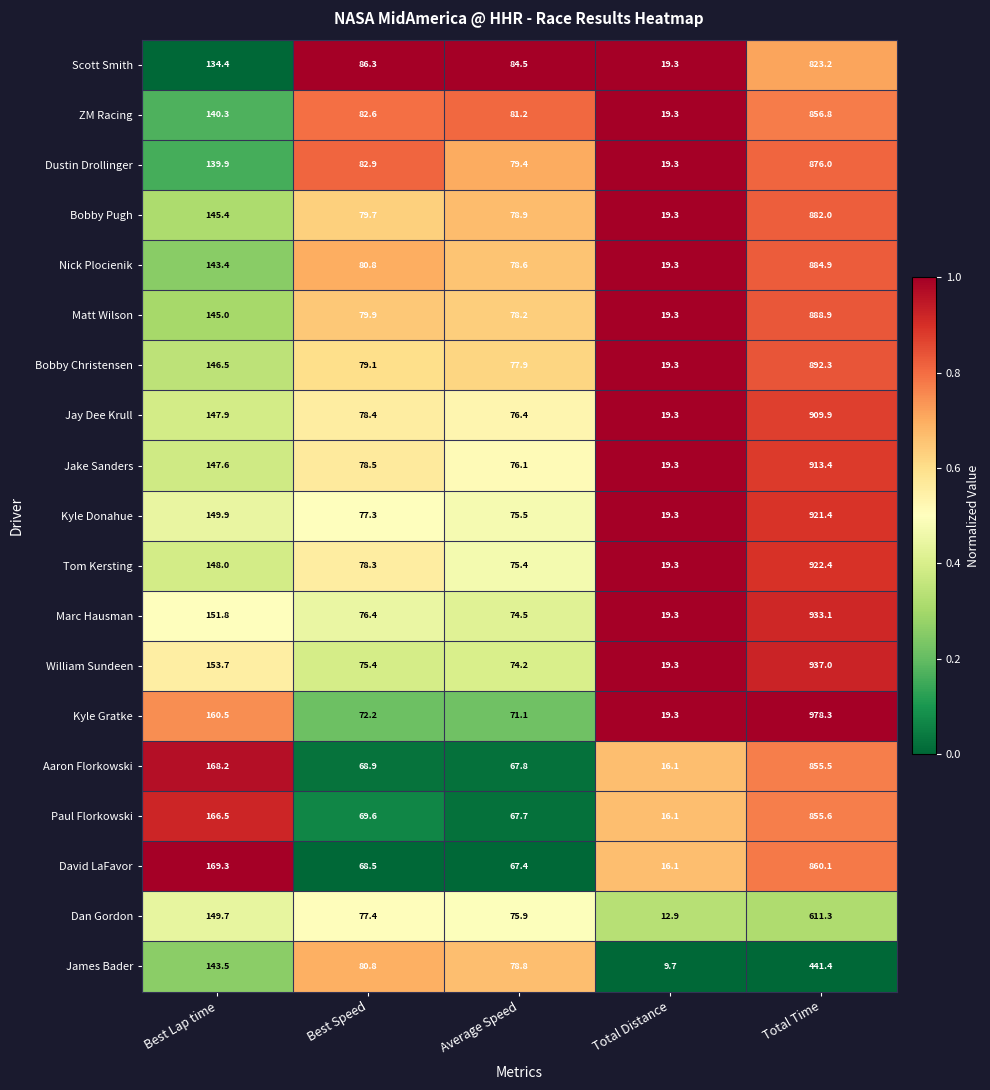

What is the difference between the Jay Dee Krull values at Best Lap time and Best Speed?

69.5